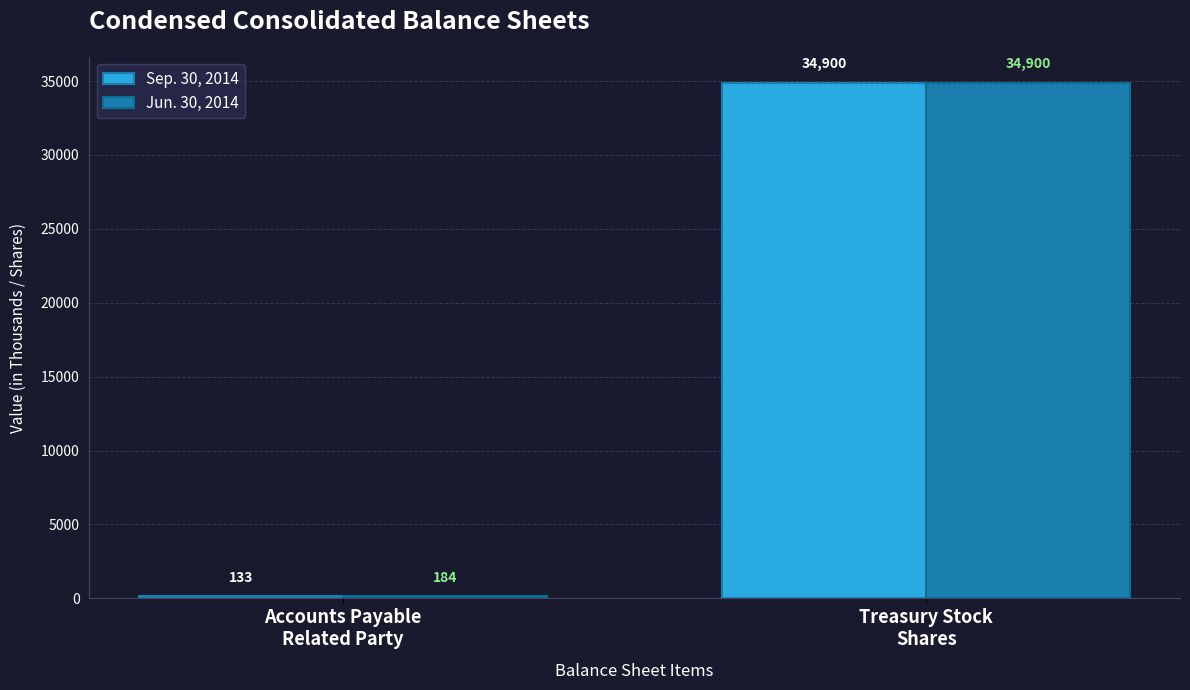

What is the label of the 1st bar from the left?

Accounts Payable
Related Party